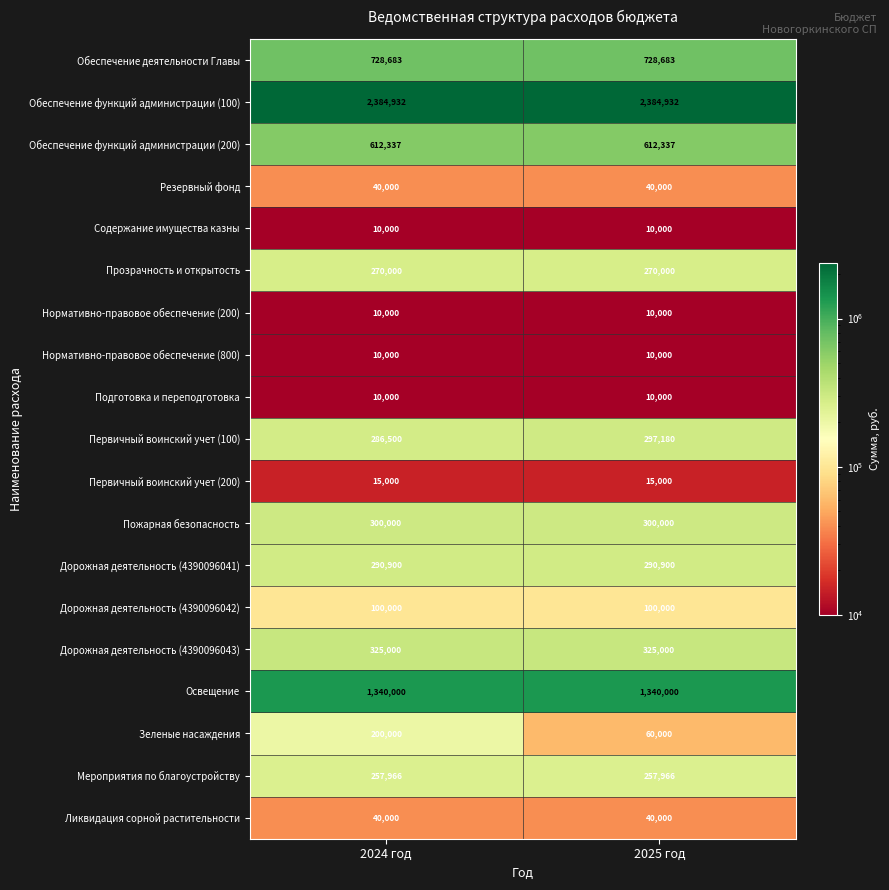

Read the Дорожная деятельность (4390096043) value at 2024 год.

325000